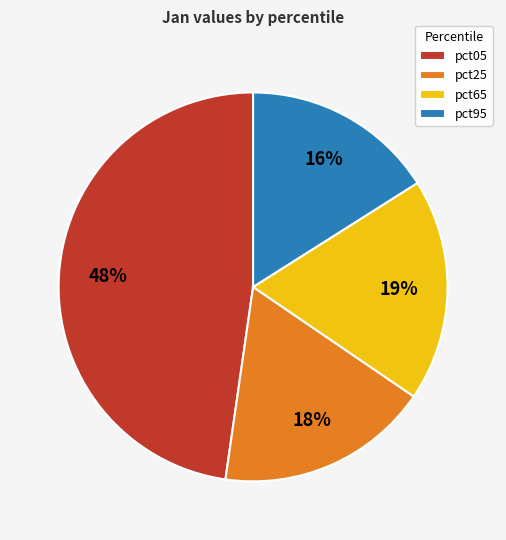

True or false: pct95 accounts for 23% of the total.

False